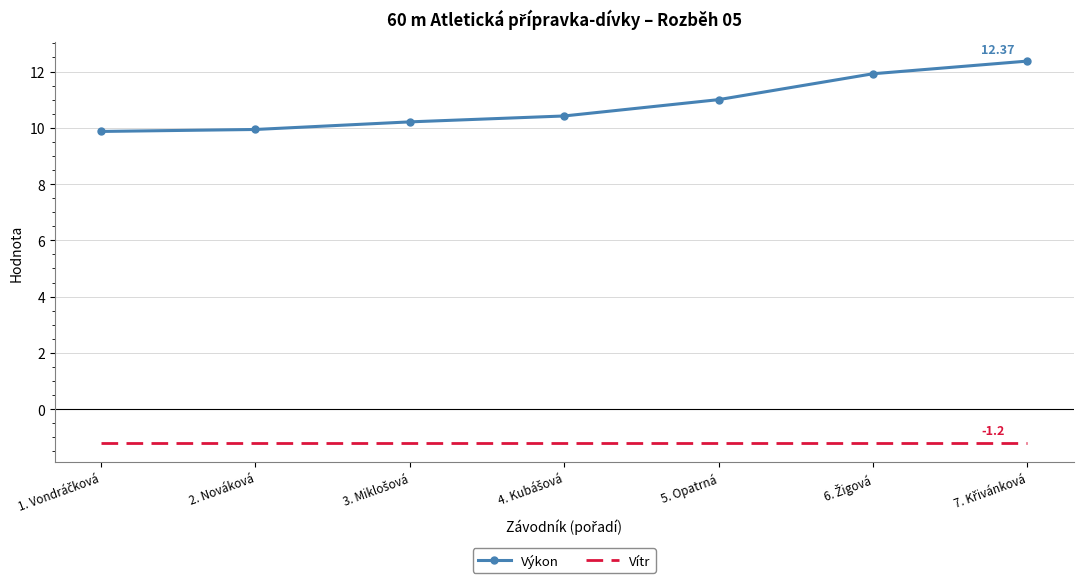

Which series has the largest range (max minus min)?

Výkon